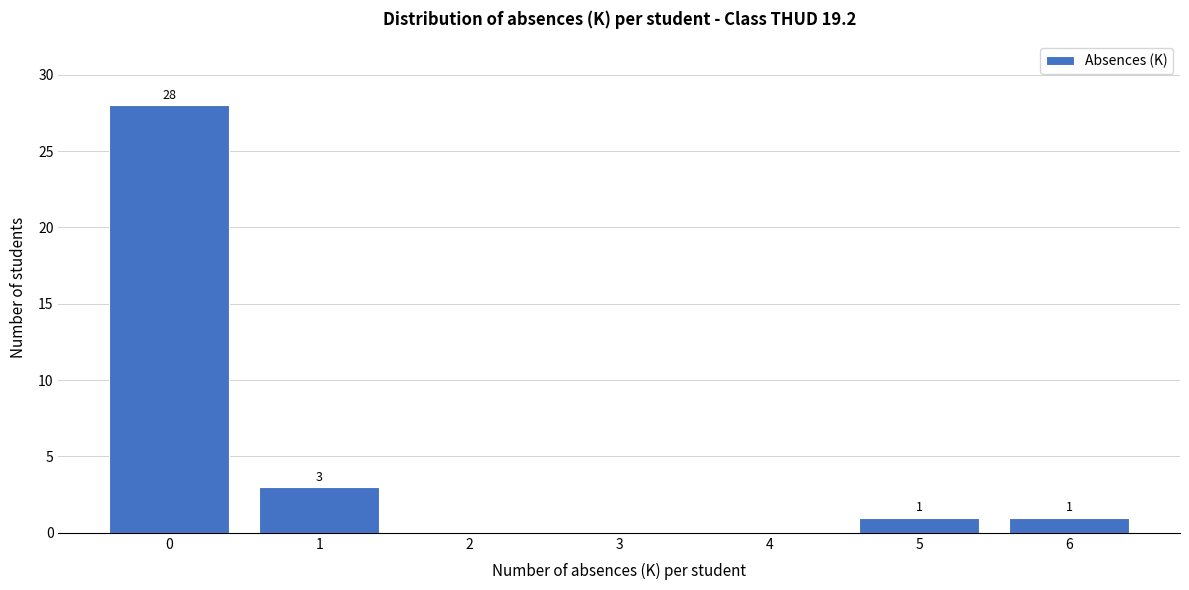

Reading left to right, what are all the values shown in this chart?

0=28	1=3	2=0	3=0	4=0	5=1	6=1